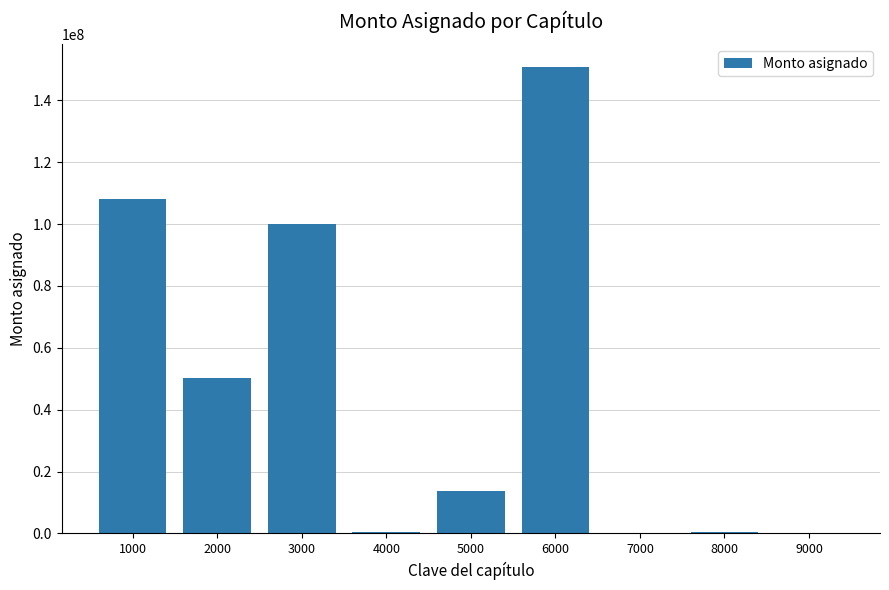

The value at 6000 is 150626377.6. True or false?

True